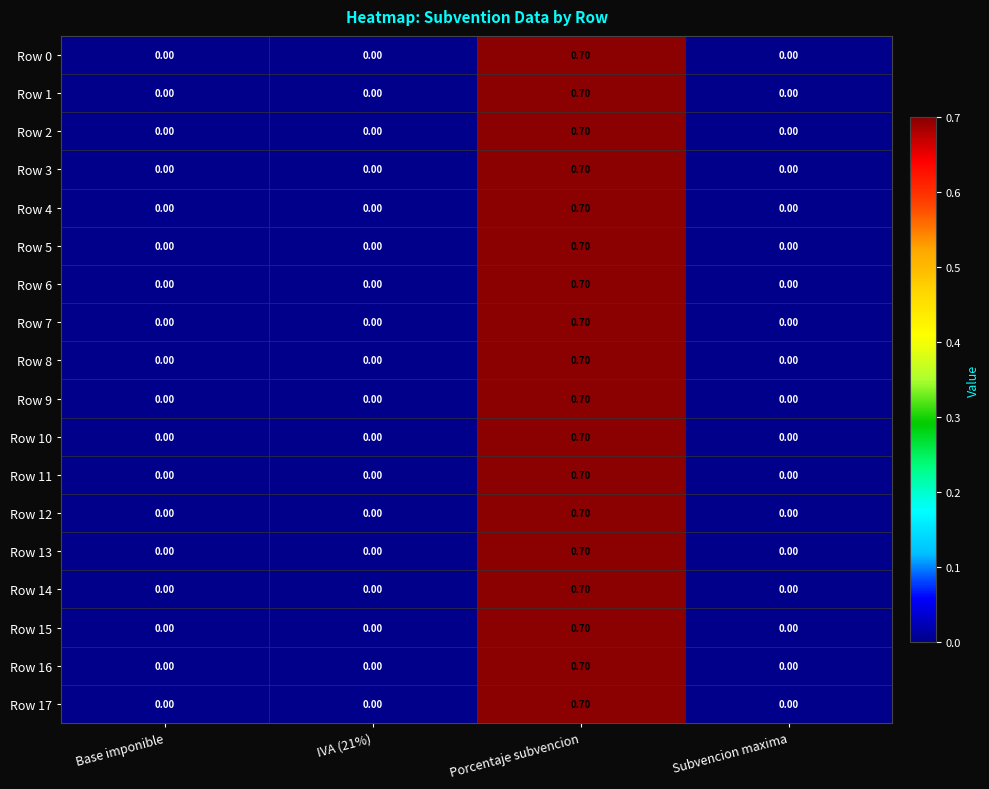

What is the difference between the maximum and second lowest values in the Row 12 series?

0.7